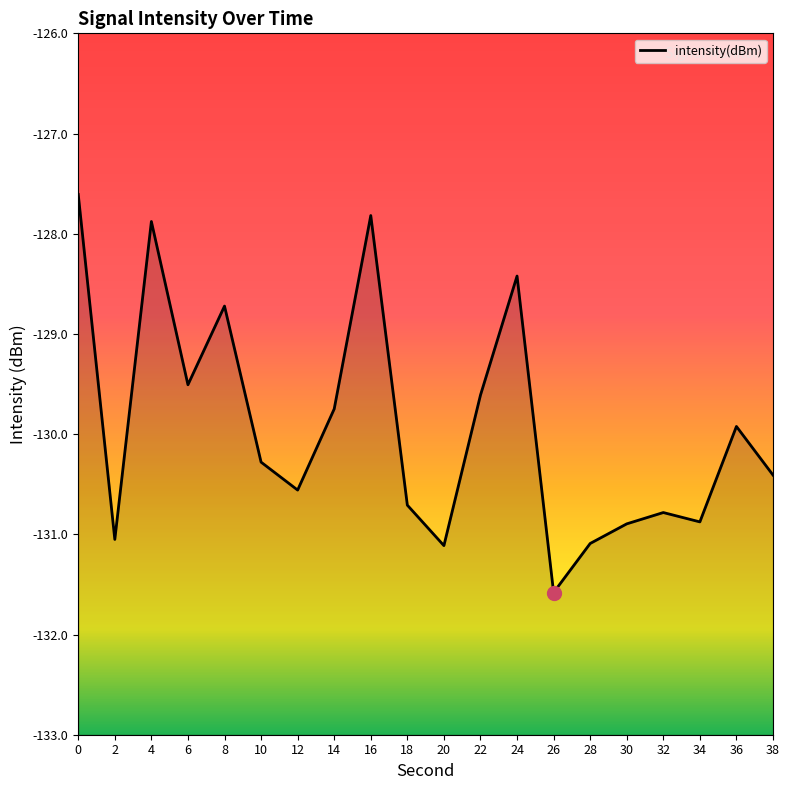

Reading left to right, transcribe all the data shown in this chart.

-127.6	-131.1	-127.9	-129.5	-128.7	-130.3	-130.6	-129.7	-127.8	-130.7	-131.1	-129.6	-128.4	-131.6	-131.1	-130.9	-130.8	-130.9	-129.9	-130.4